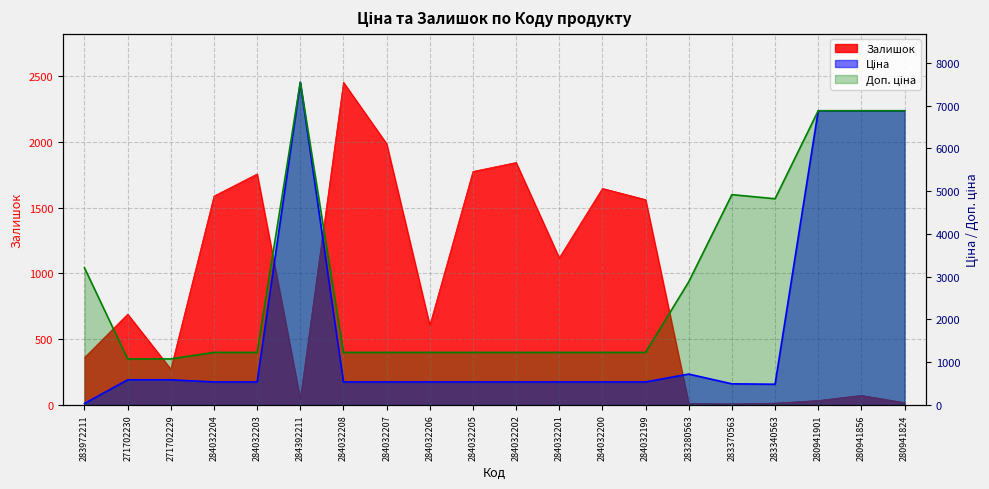

What is the maximum value for Залишок?

2453.0